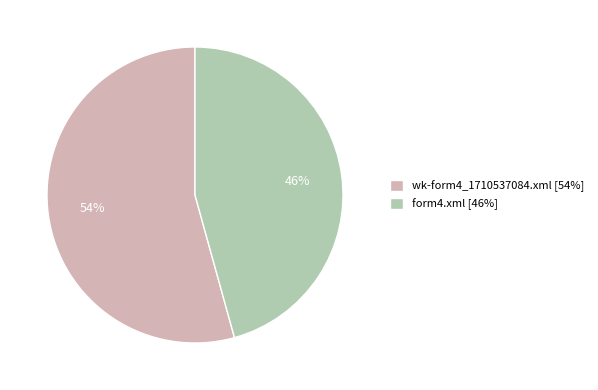

Combined, do form4.xml [46%] and wk-form4_1710537084.xml [54%] account for over 50%?

Yes